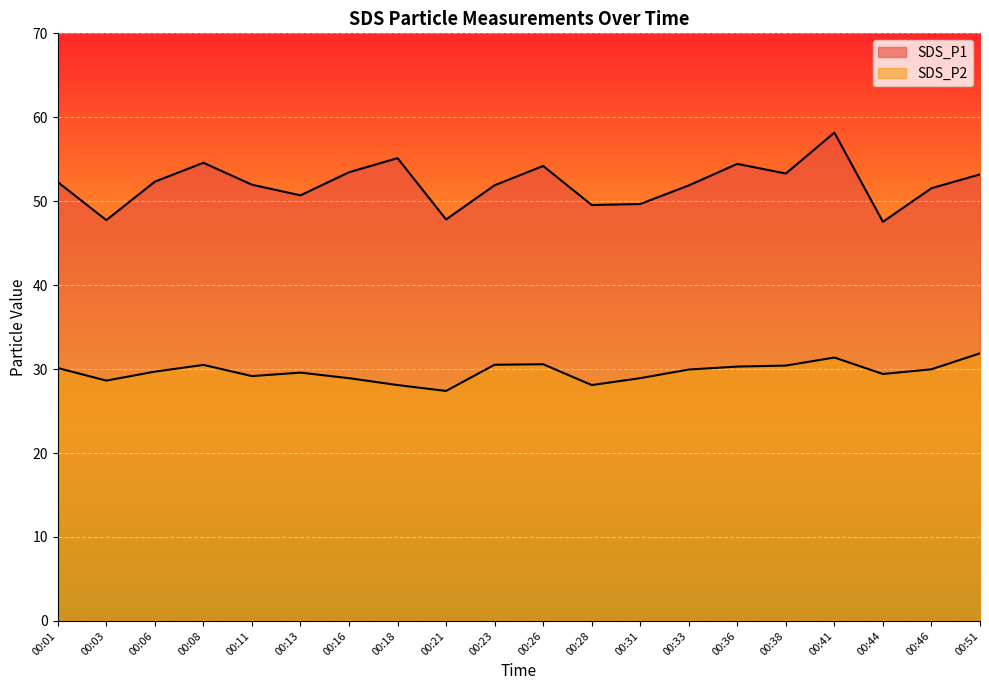

What is the spread (max minus min) of values at 00:16?

24.5